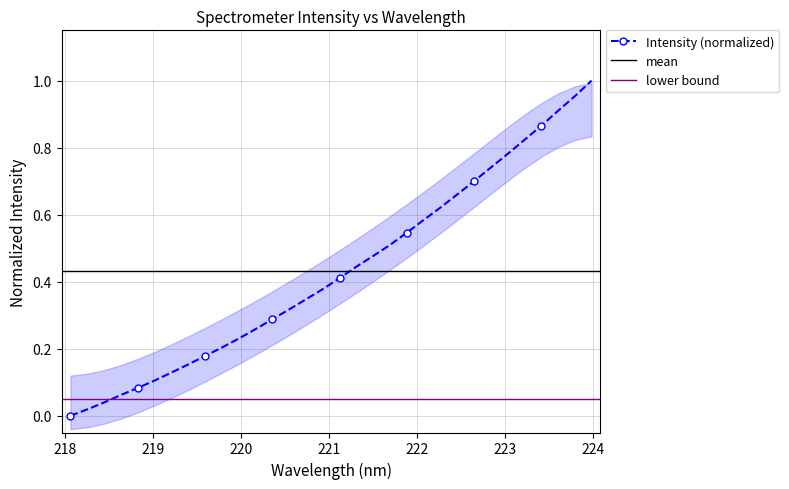

At which category does the chart reach its minimum across all series?

218.0596